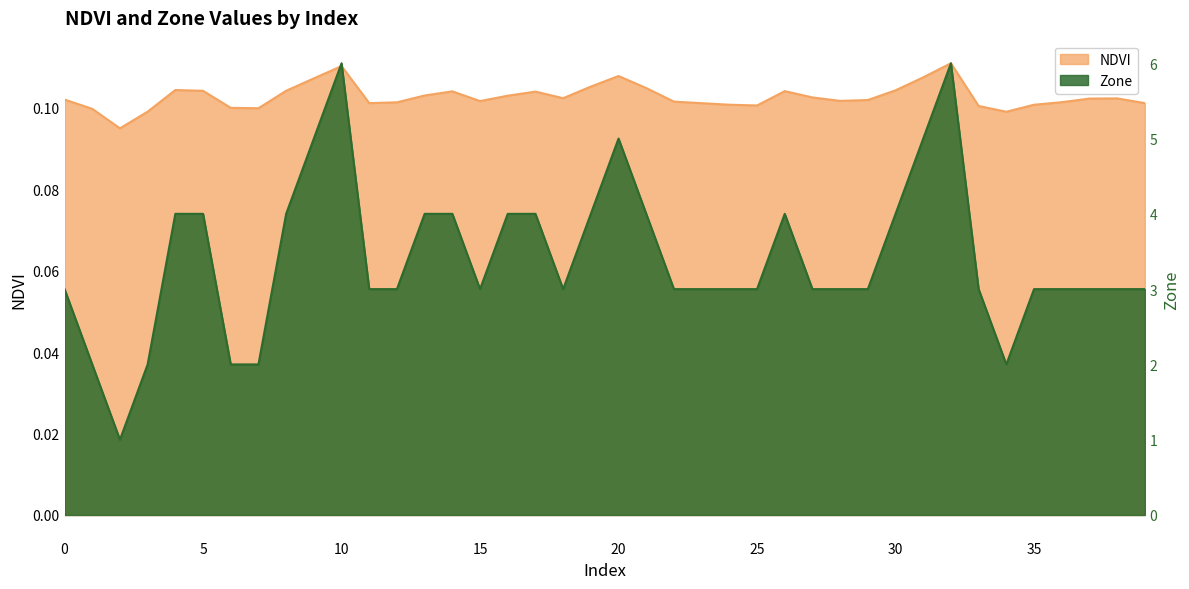

Where is the first local maximum for NDVI?

4